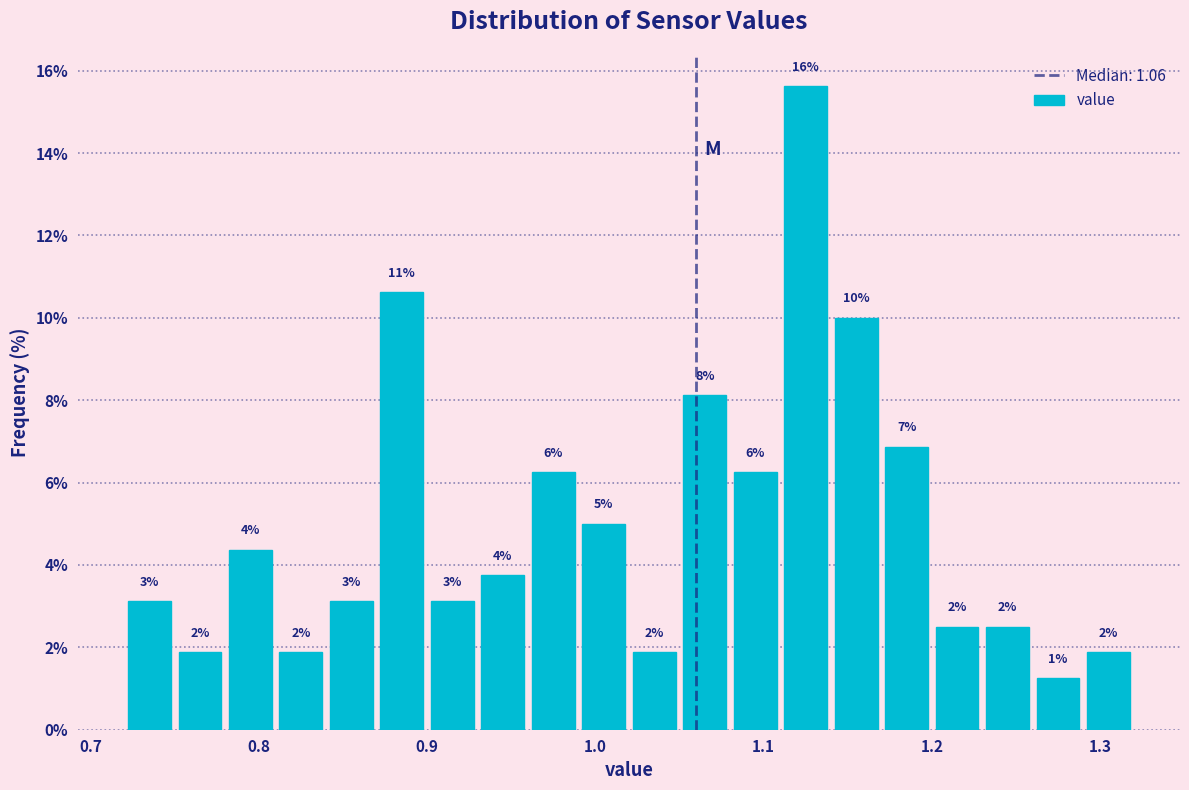

Around what value on the x-axis is the tallest bar? Give the approximate position of its centre, as read against the axis.

1.13